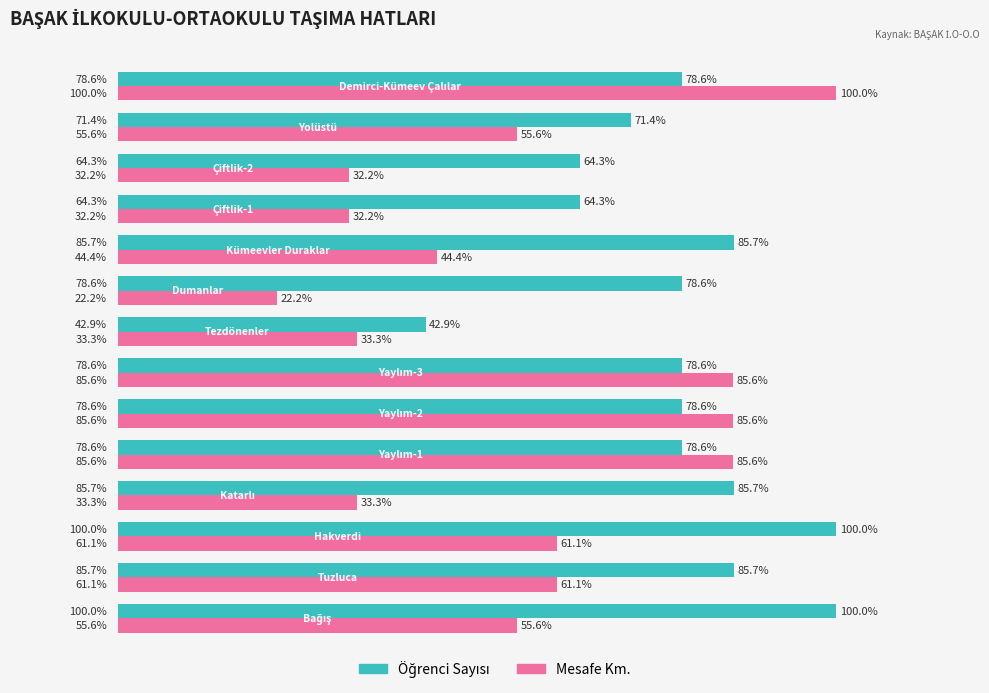

Which series has the largest range (max minus min)?

Mesafe Km.